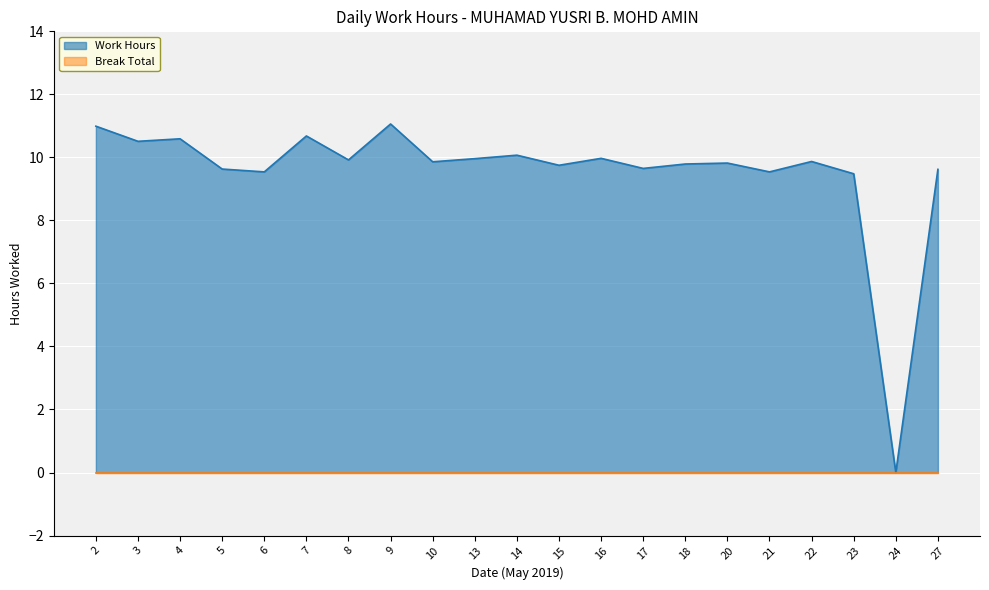

What is the average value?

9.5